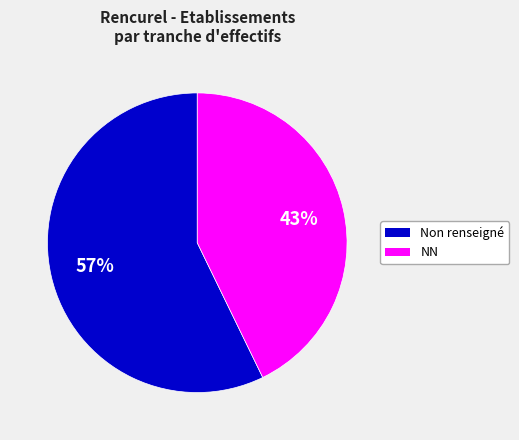

Is there any slice that represents more than half of the pie?

Yes